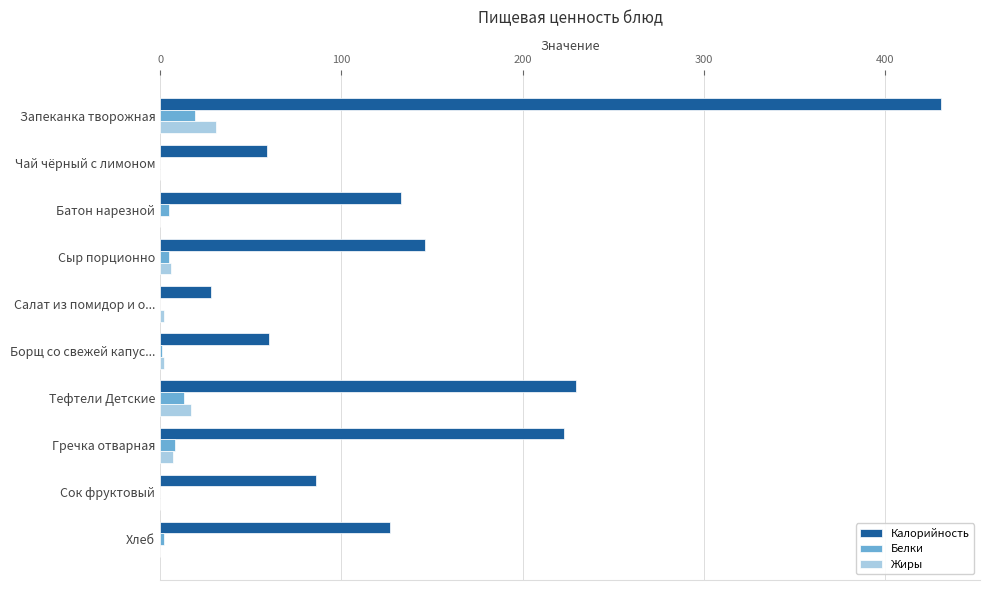

What is the greatest value displayed?

431.0